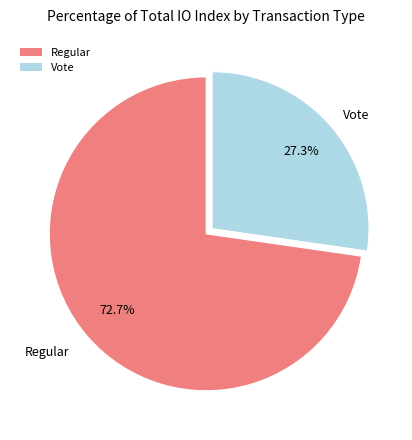

What portion of the pie excludes Vote?

72.7%